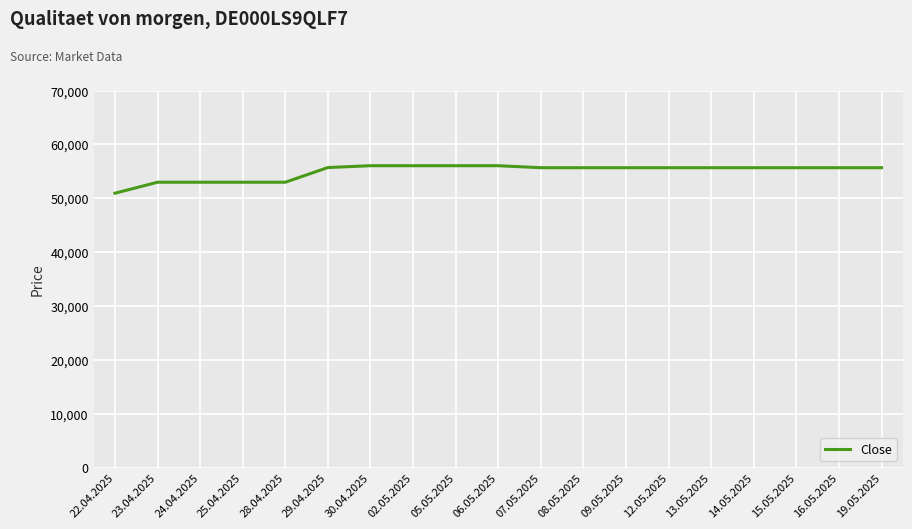

What value does the data have at 09.05.2025?

55674